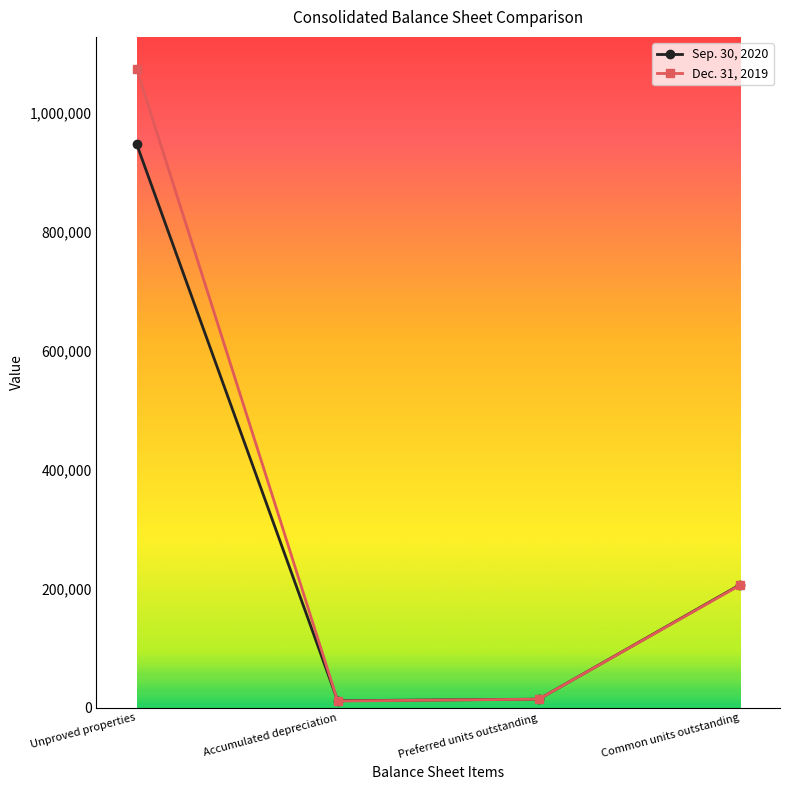

Rank the series by their average value, from highest to lowest.

Dec. 31, 2019, Sep. 30, 2020